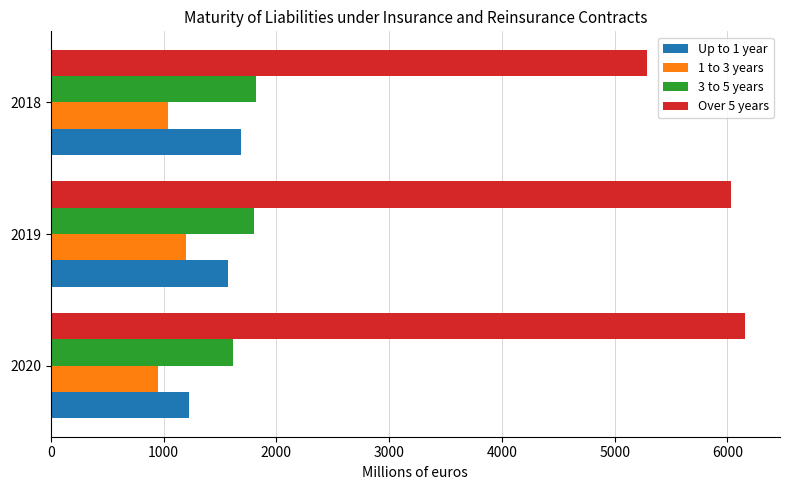

How many values in the Up to 1 year series are below 1571?

1